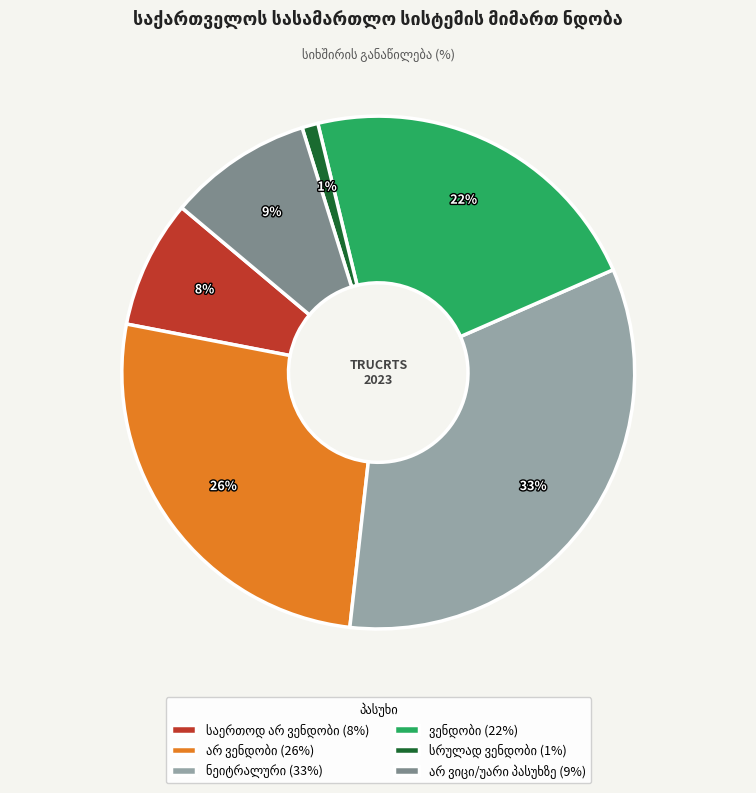

Is there a majority slice in this chart?

No